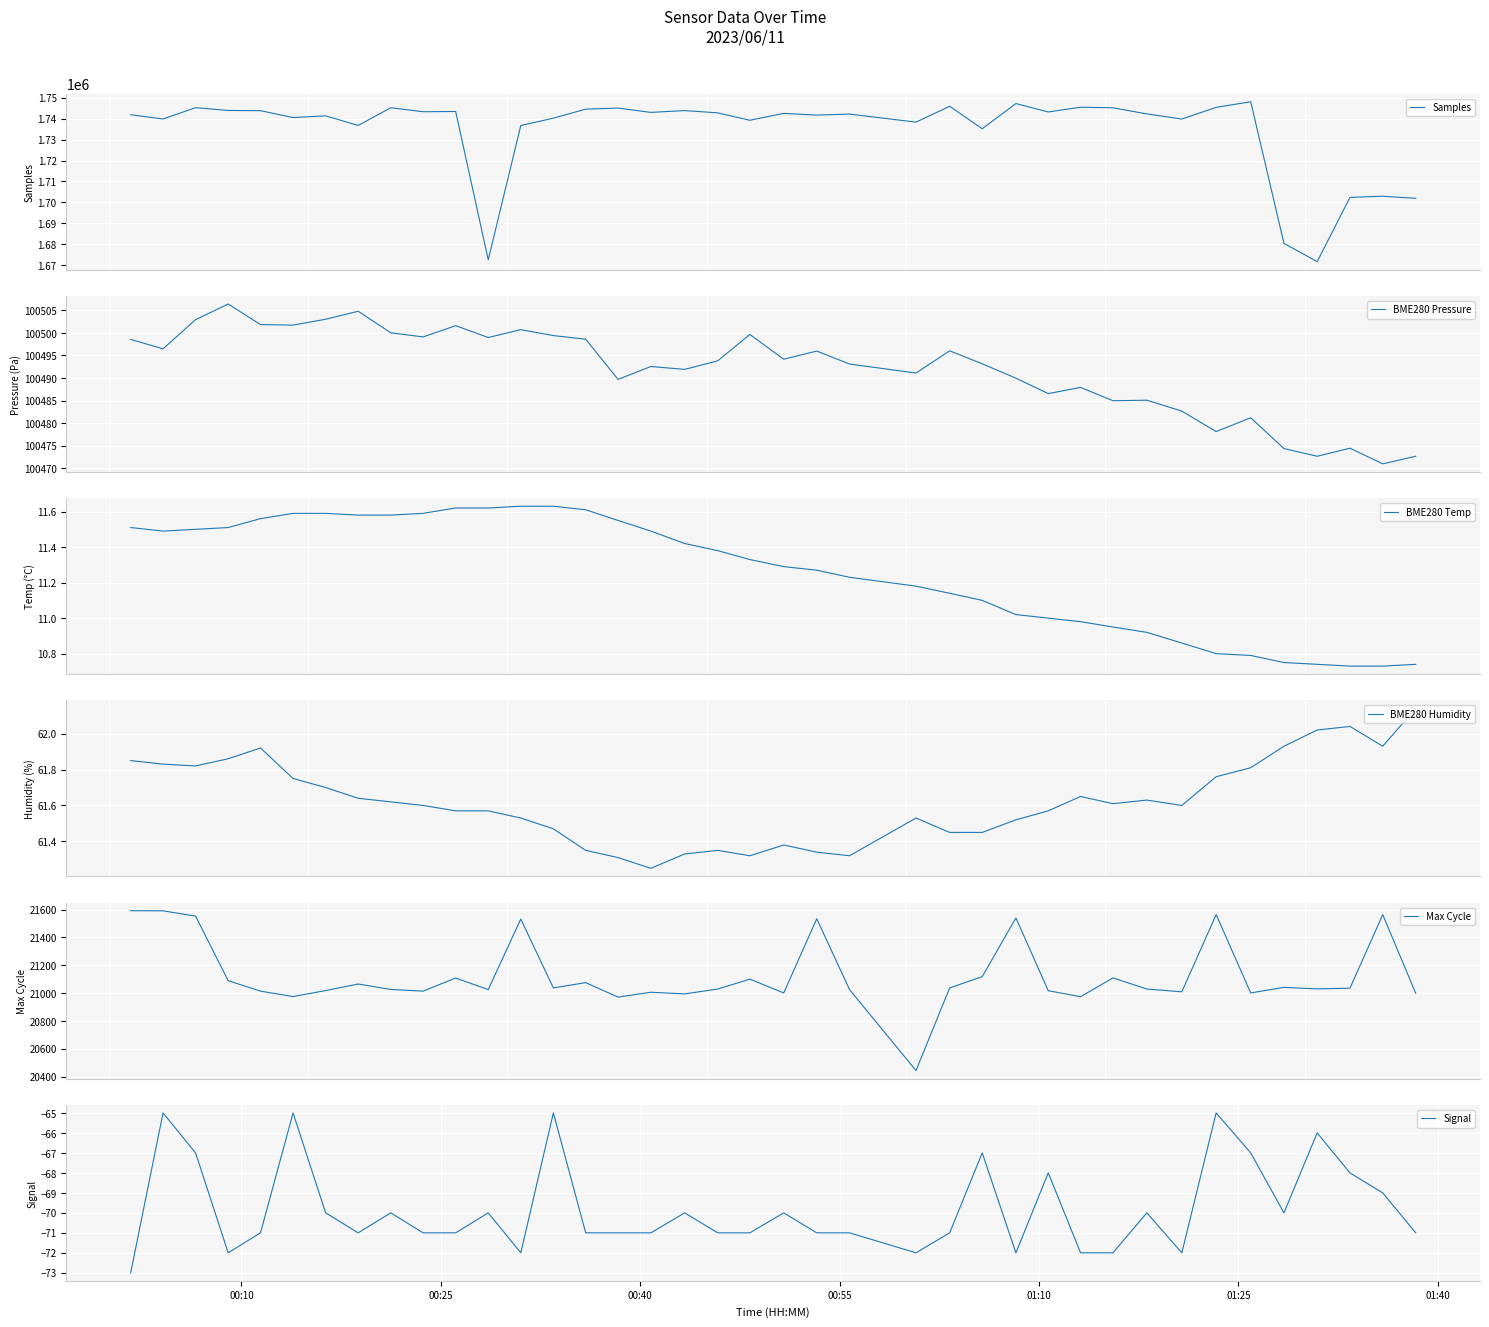

What is the maximum value for Samples?

1748133